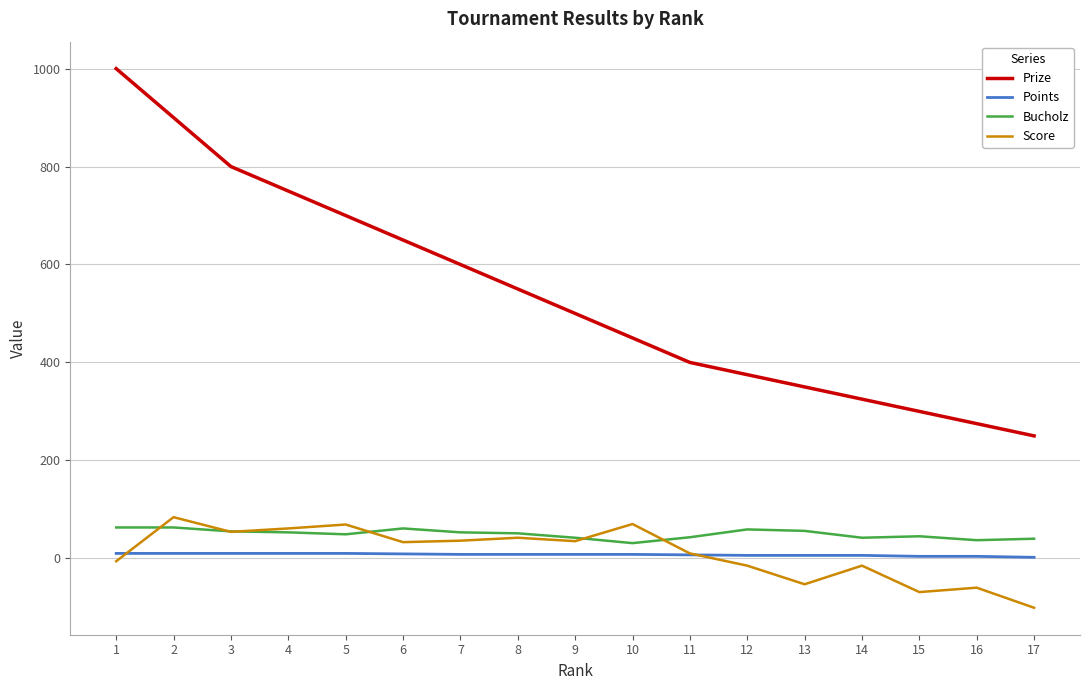

After their last crossing, which series has the higher values: Score or Bucholz?

Bucholz